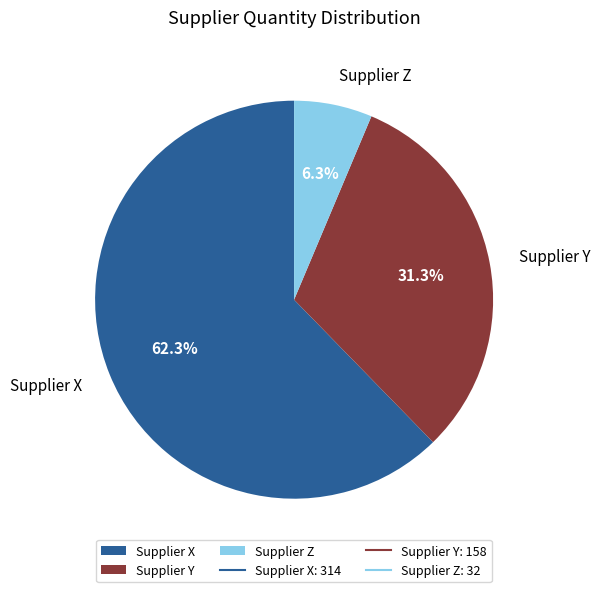

What is the largest slice in the pie chart?

Supplier X